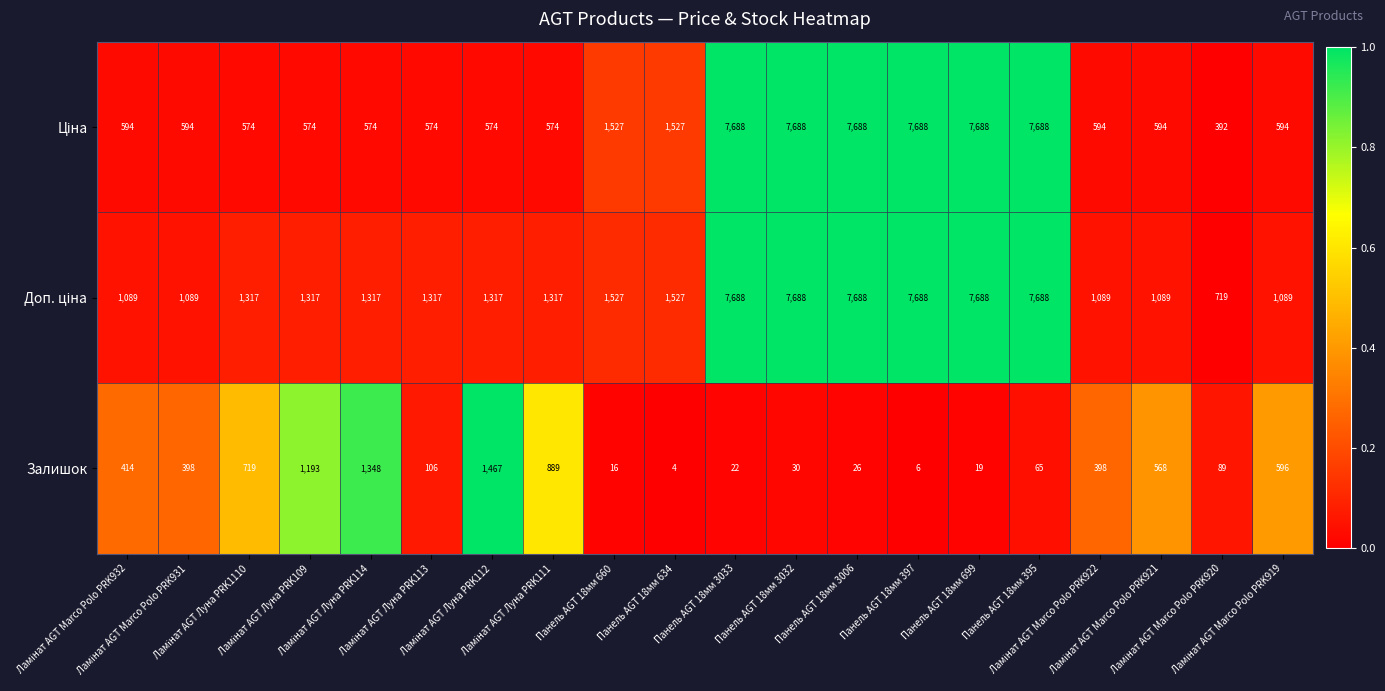

Count the number of categories in the chart.

20